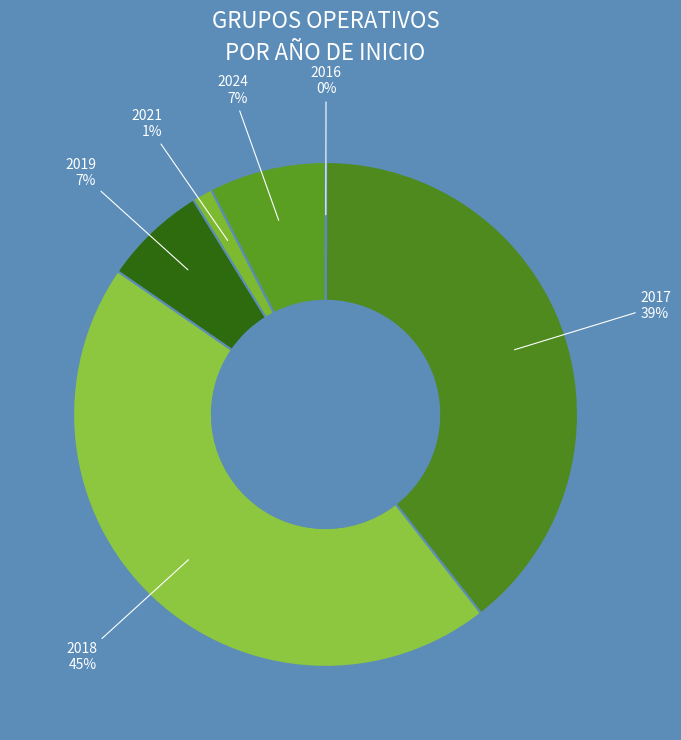

Which has a higher value, 2017 or 2021?

2017